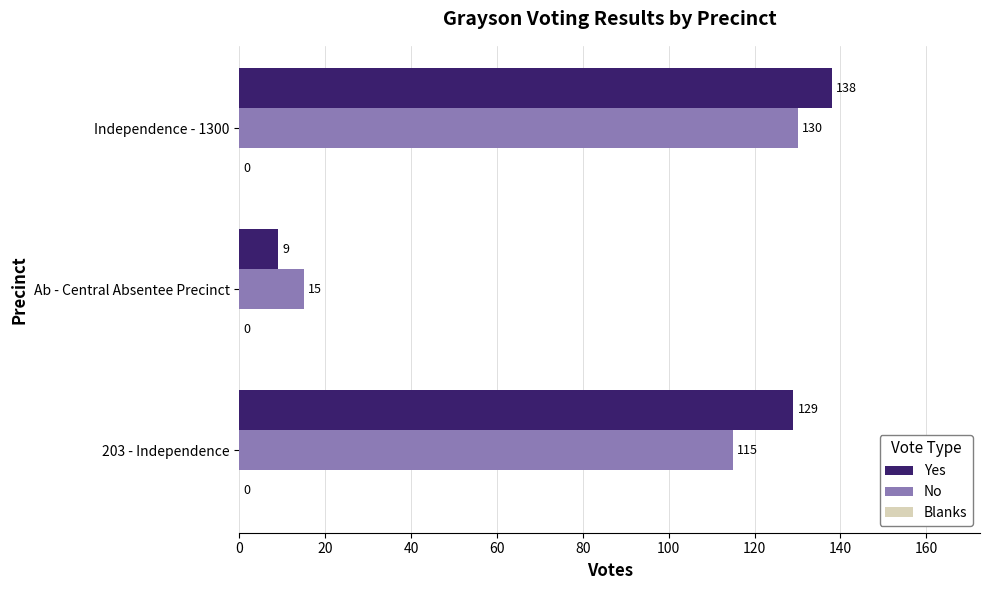

Which series has the largest range (max minus min)?

Yes